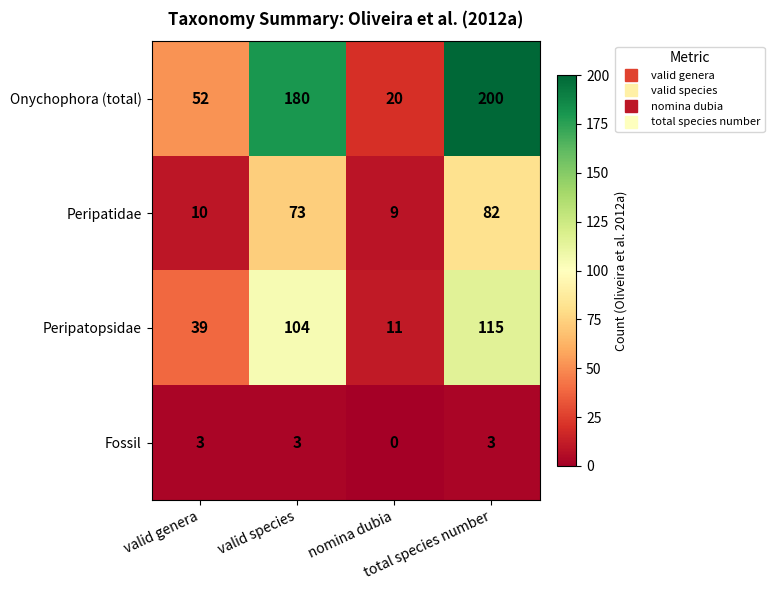

What is the difference between the maximum and minimum values in the Onychophora (total) series?

180